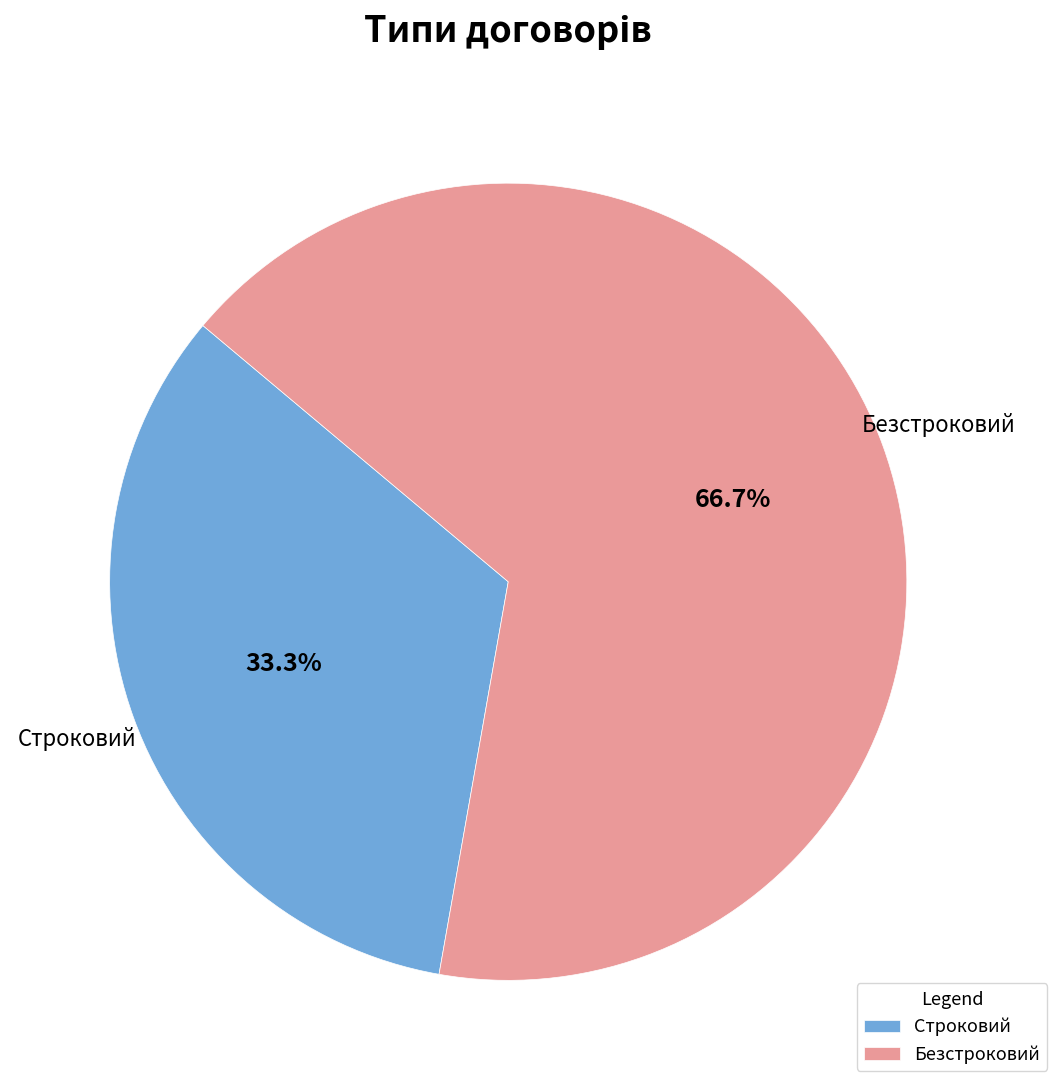

Which slice is the largest?

Безстроковий